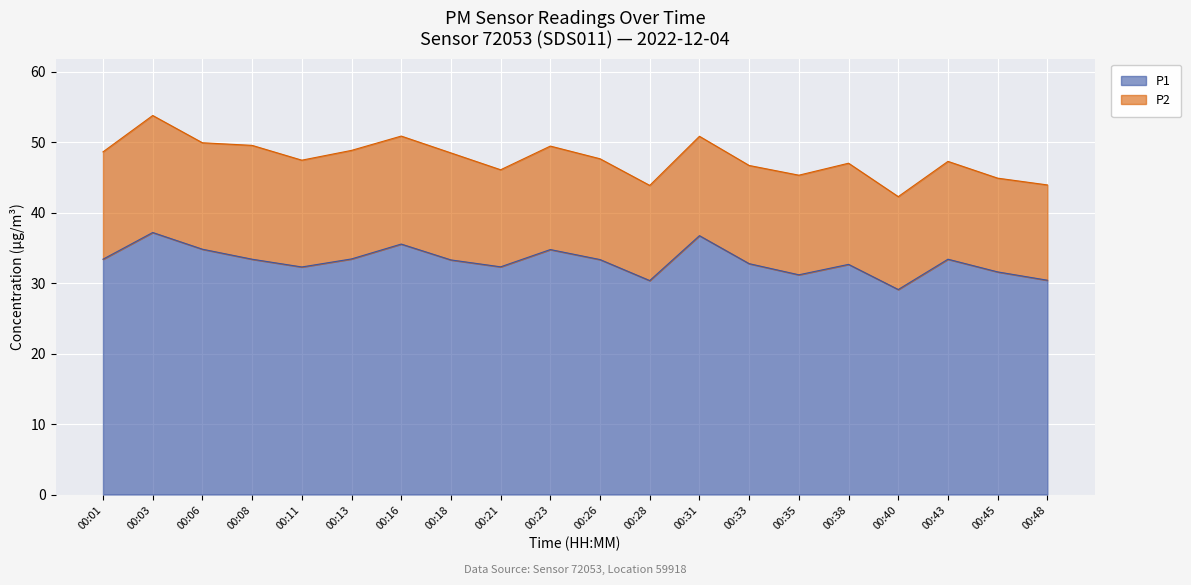

How many lines are shown in the chart?

2